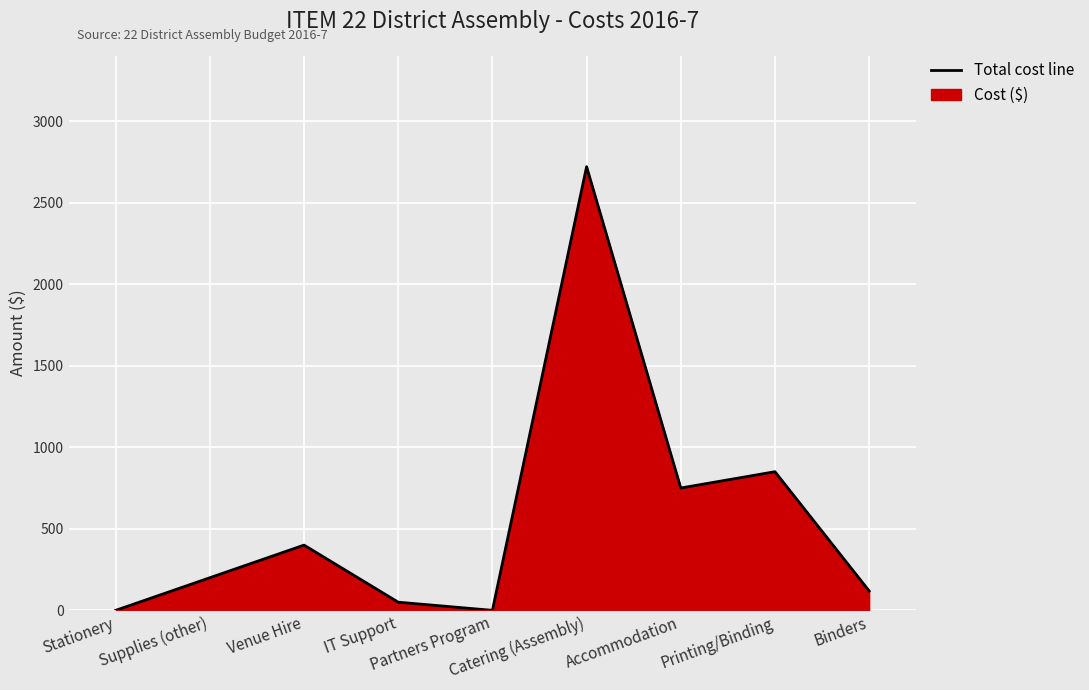

Where is the first local maximum?

Venue Hire